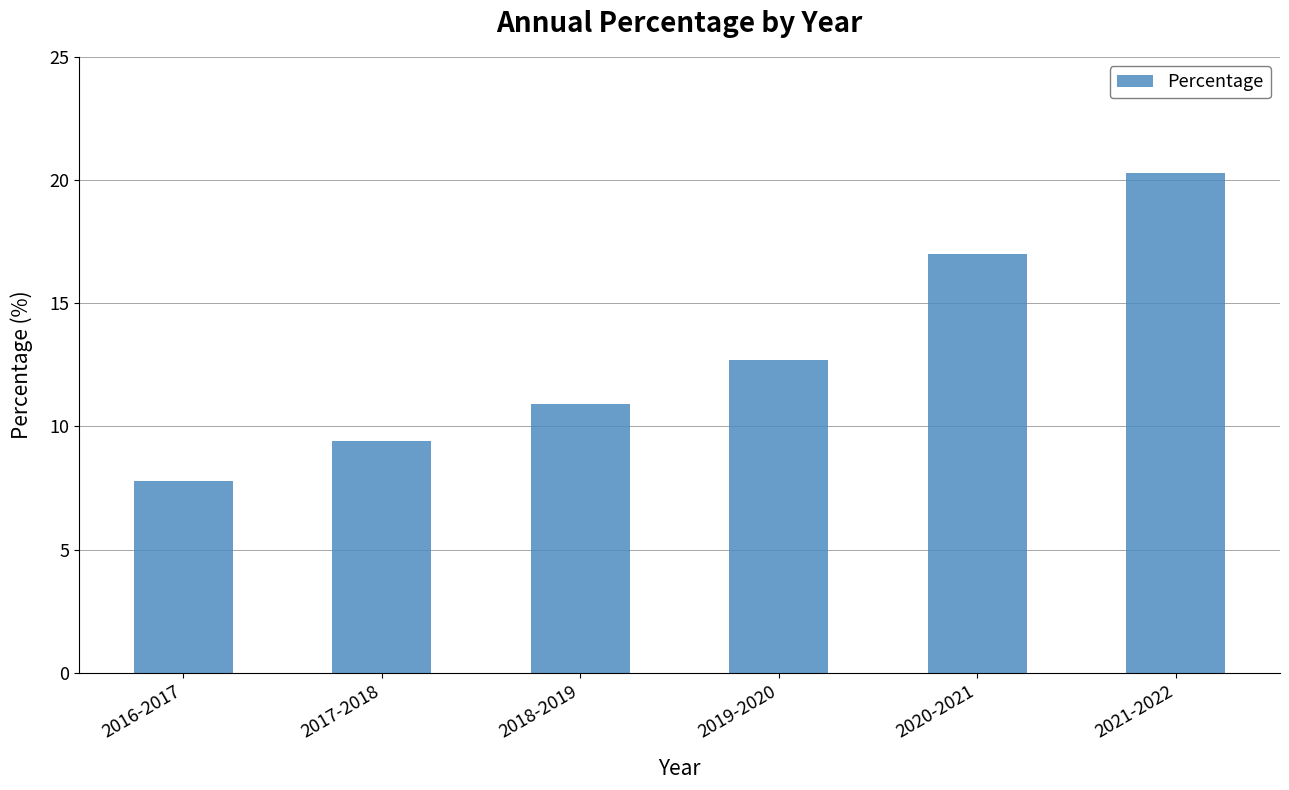

How many values are below 12?

3